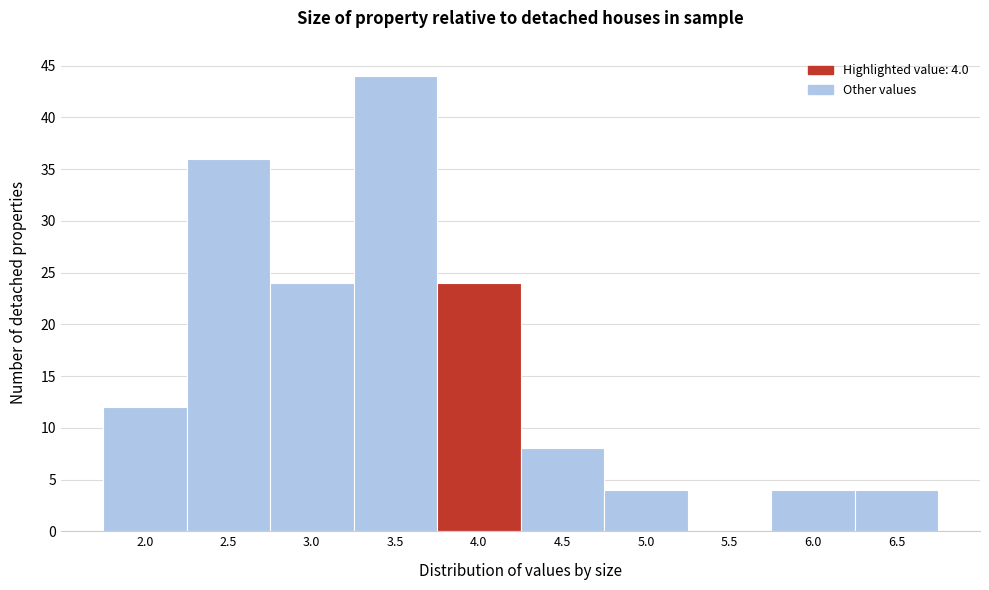

Reading right to left, transcribe all the data shown in this chart.

6.5=4	6.0=4	5.5=0	5.0=4	4.5=8	4.0=24	3.5=44	3.0=24	2.5=36	2.0=12